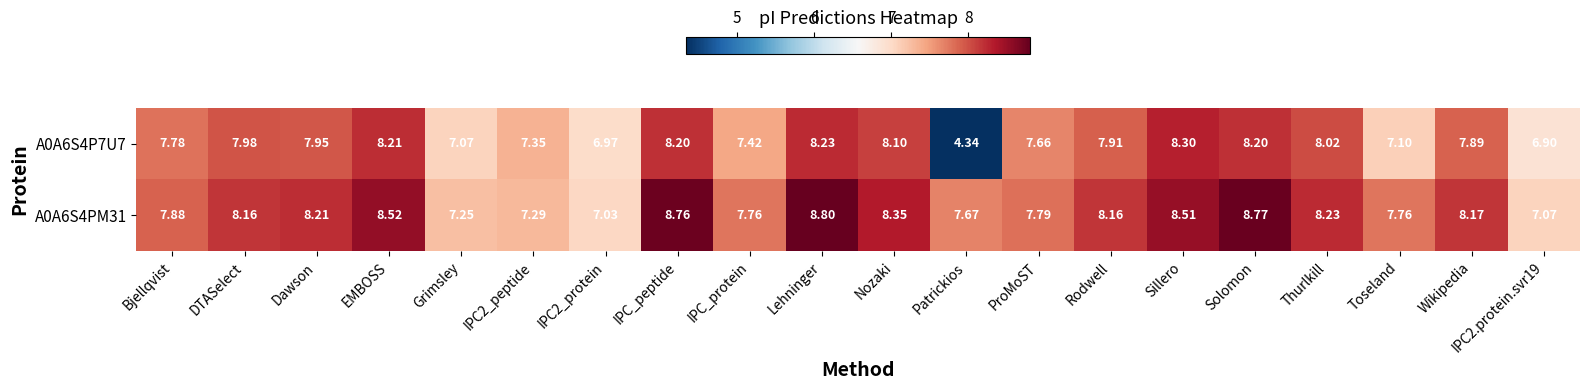

Which category has the highest value in the A0A6S4P7U7 series?

Sillero